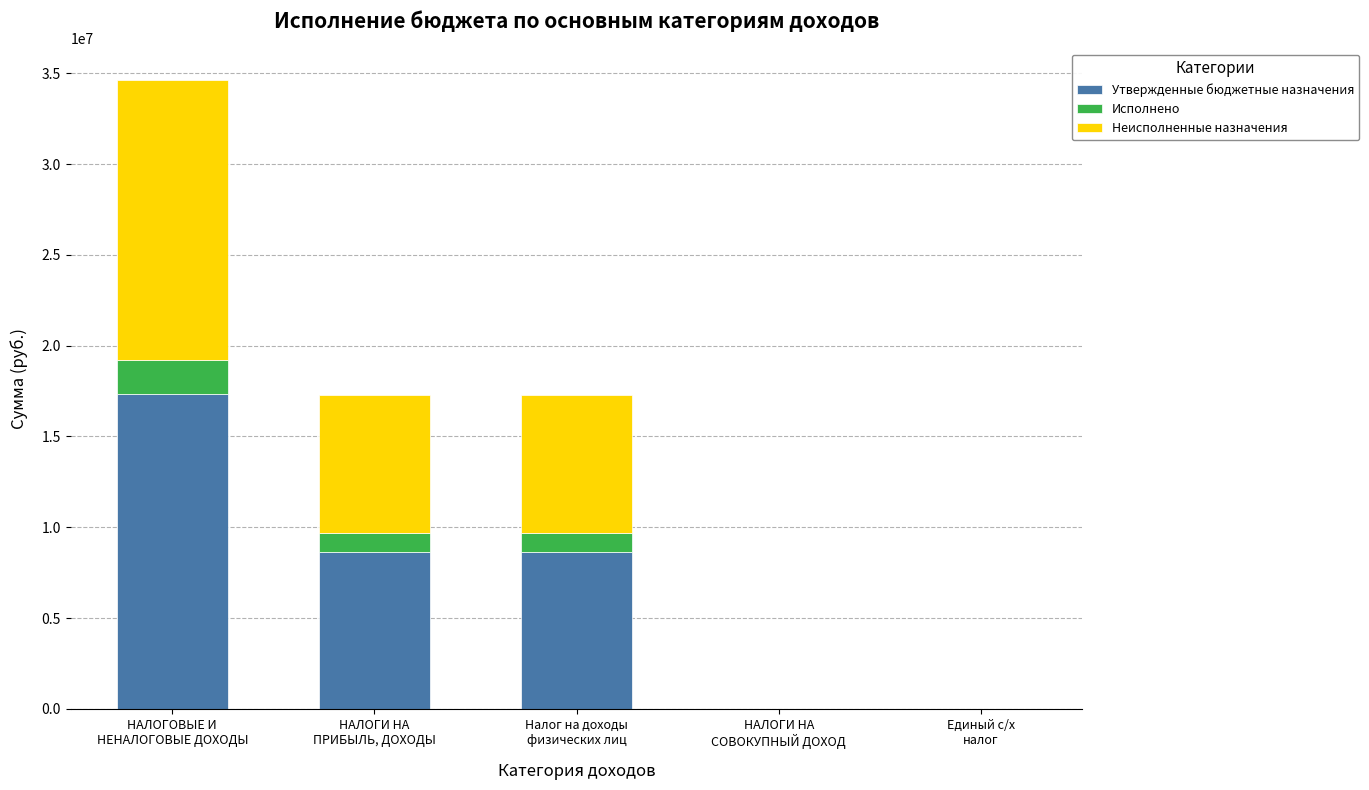

Count the number of categories in the chart.

5